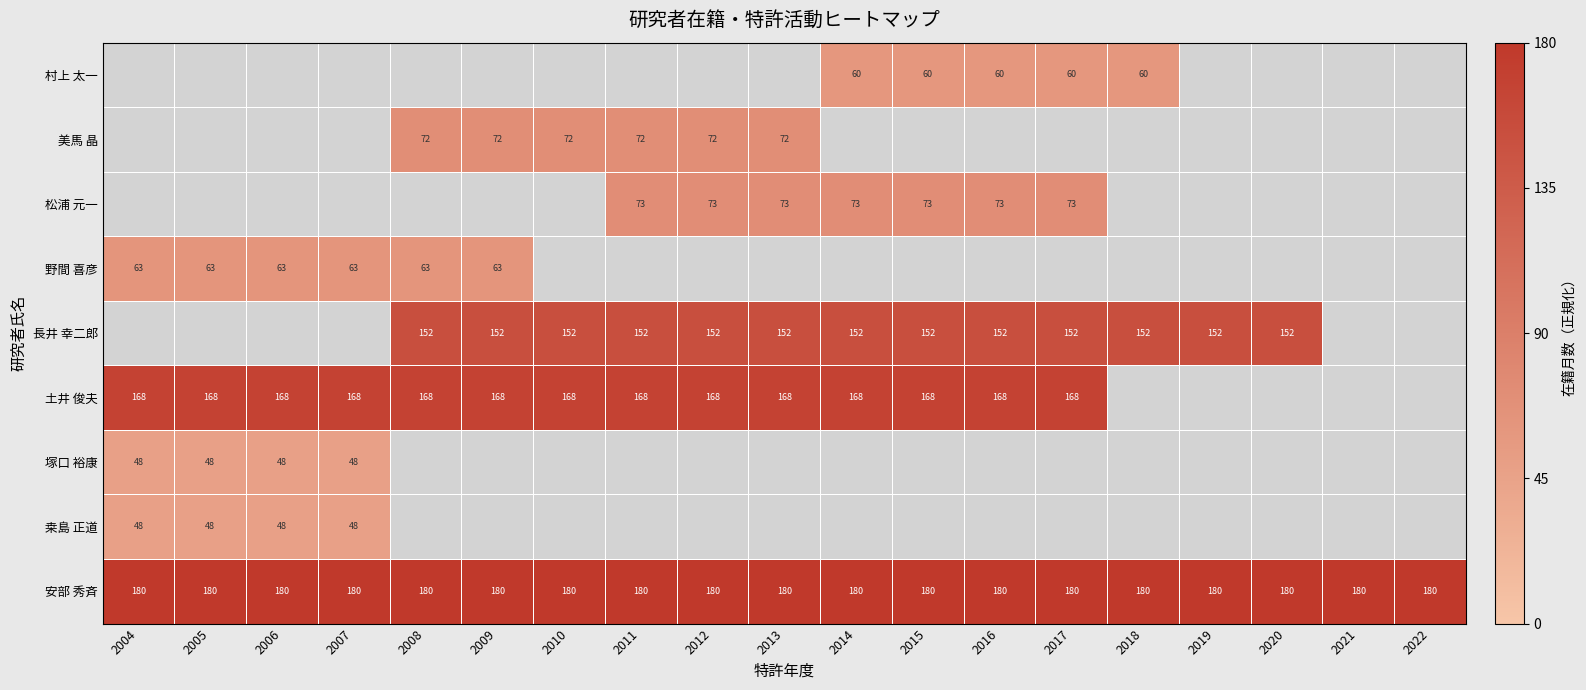

The 村上 太一 series shows 60 at 2017. True or false?

True